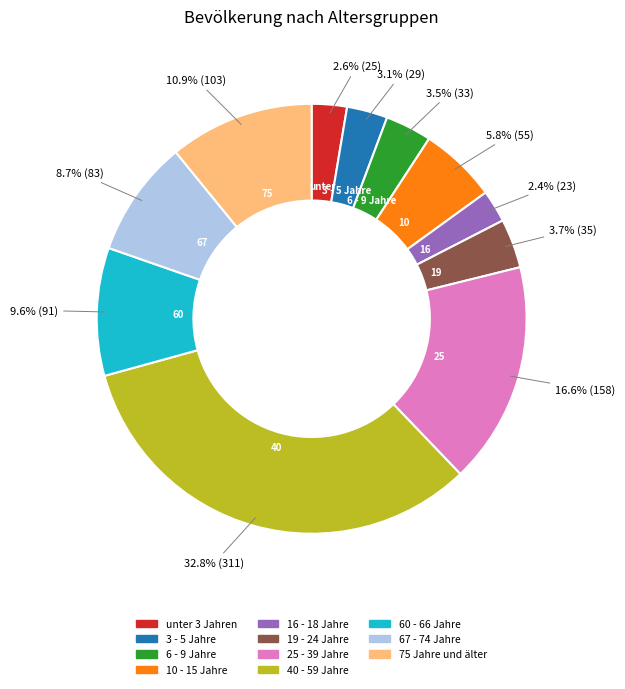

Do 60 - 66 Jahre and 67 - 74 Jahre together represent more than half of the pie?

No